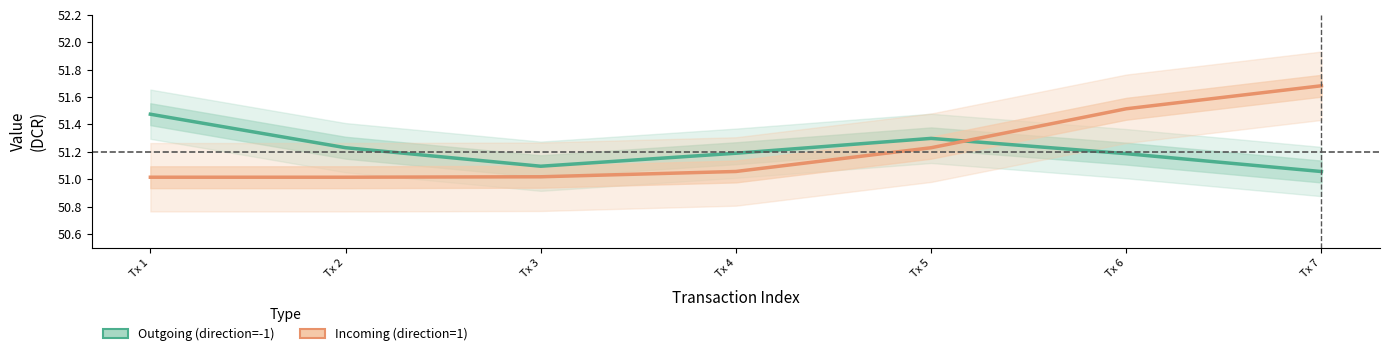

Where do Outgoing (direction=-1) and Incoming (direction=1) first cross each other?

Tx 5 and Tx 6